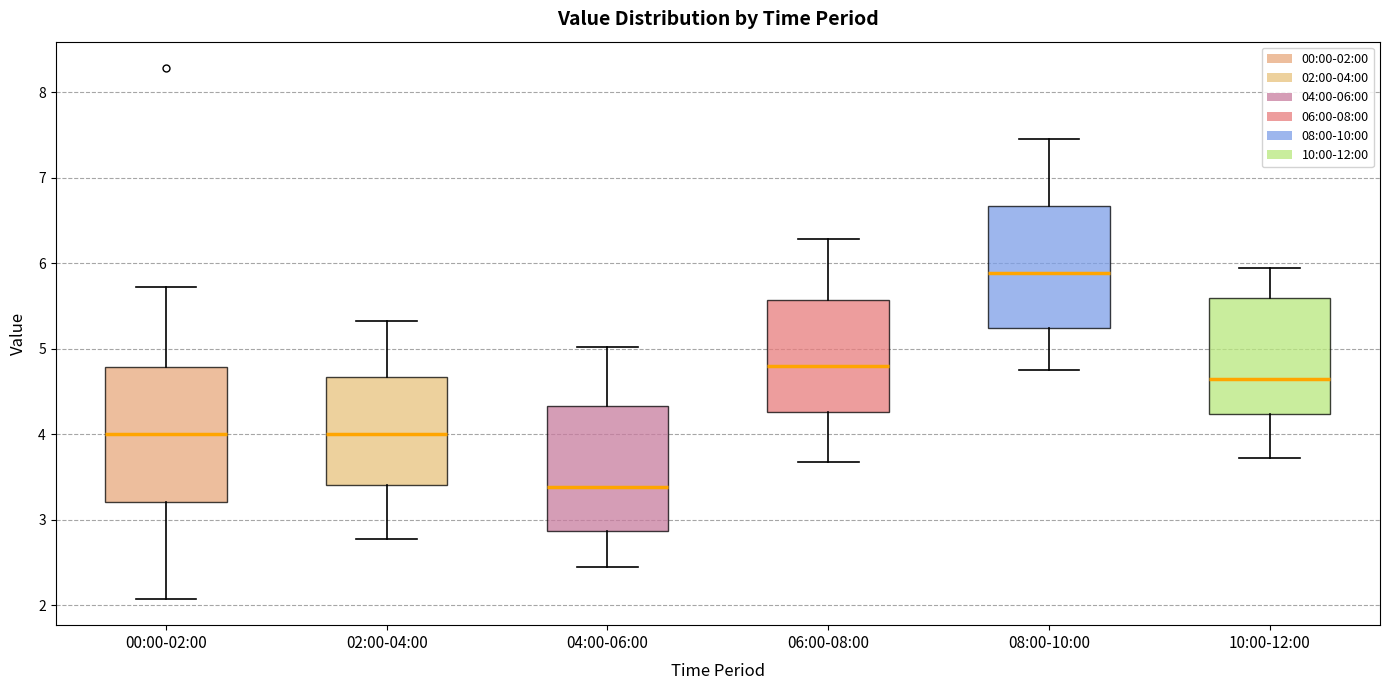

Comparing the boxes themselves (not the whiskers), which one is the tallest?

00:00-02:00